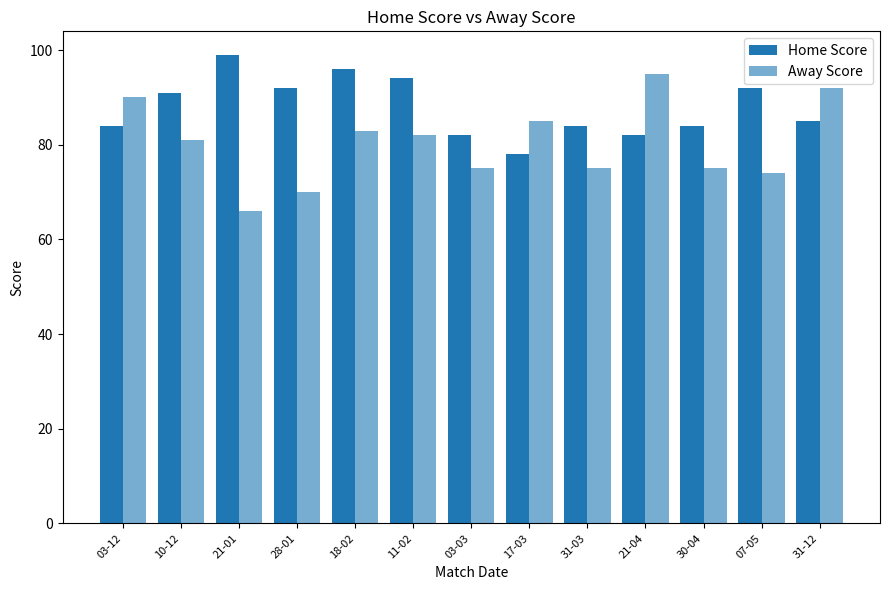

How many bars are there in total?

26